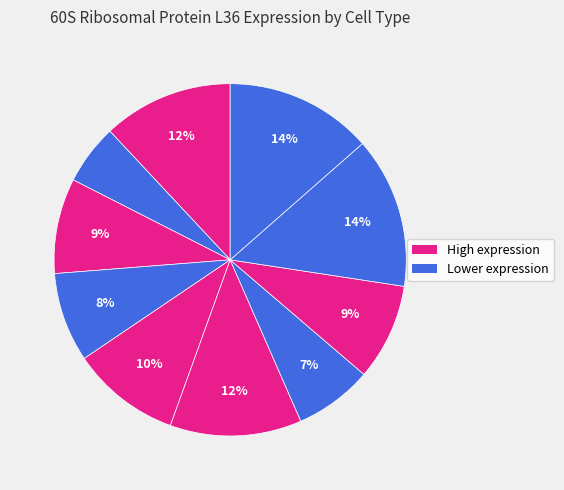

To the nearest percent, what is the average slice percentage?

10%